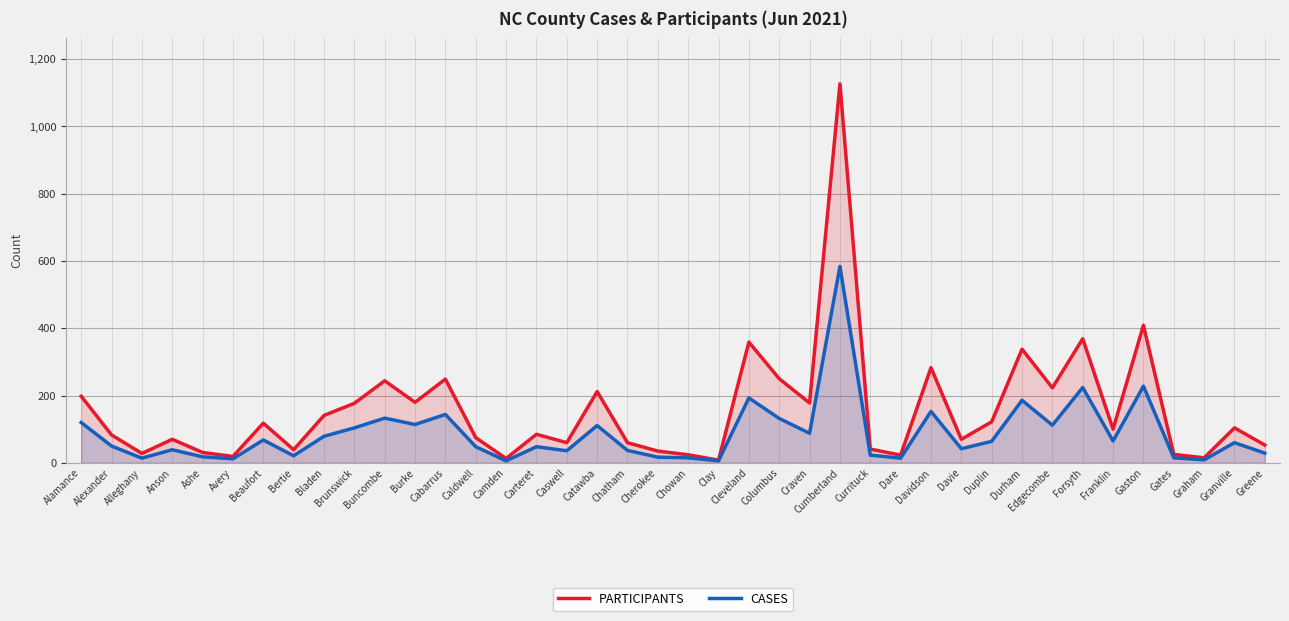

What is the label of the 19th point from the right?

Clay